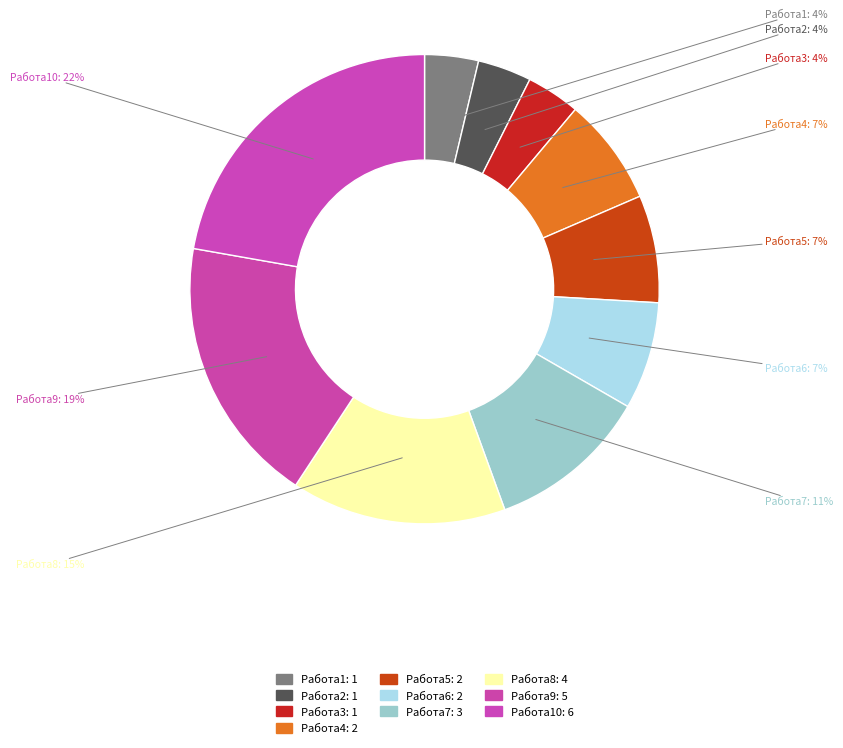

Rank the categories by value from highest to lowest.

Работа10, Работа9, Работа8, Работа7, Работа4, Работа5, Работа6, Работа1, Работа2, Работа3